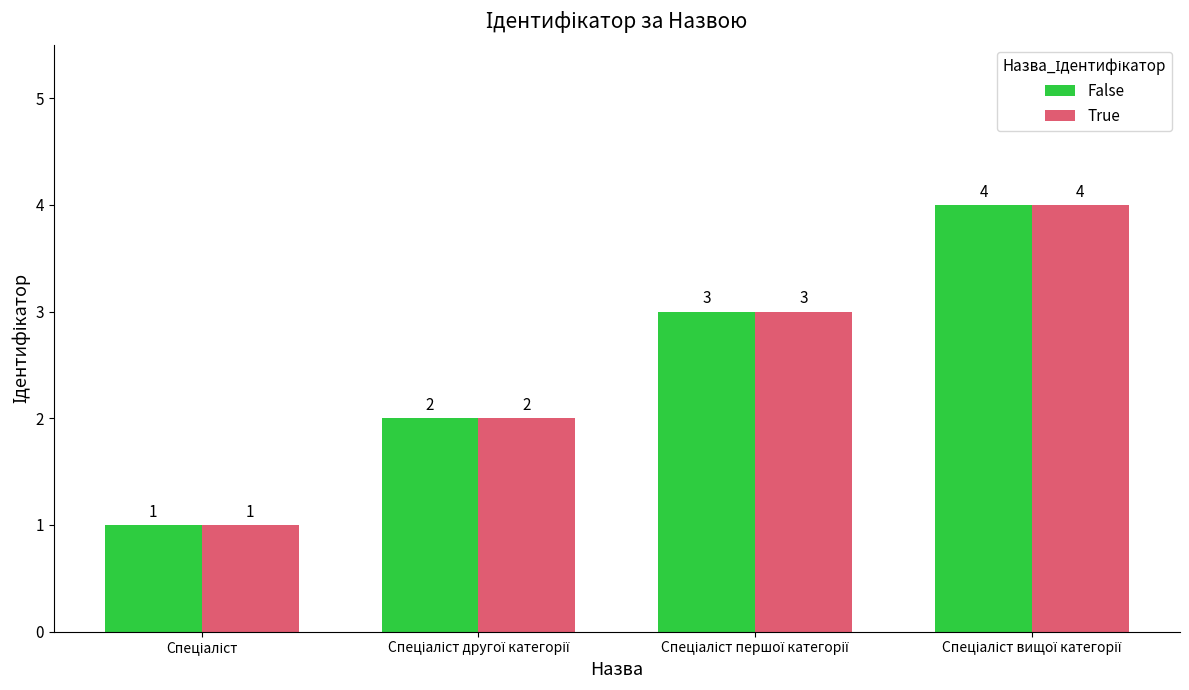

How many False values are between 2 and 4?

3